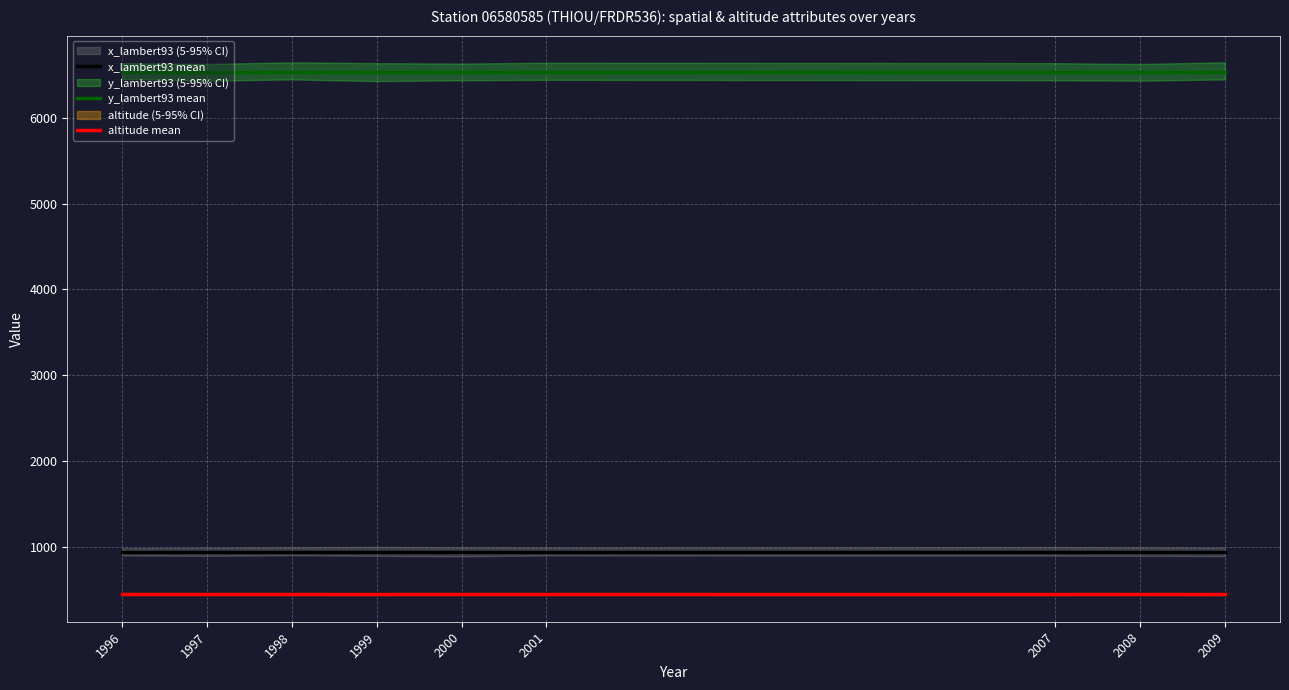

What is the total value across all series at 2001?

7925.4